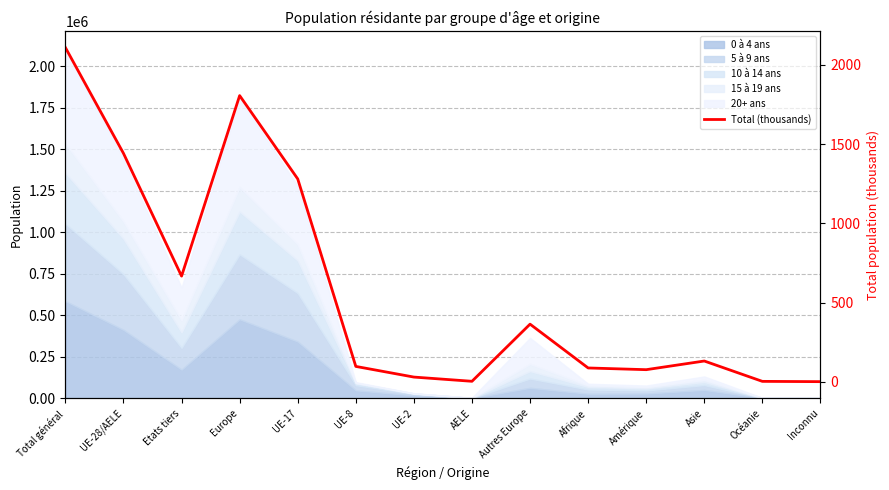

How many values exceed 131?

7